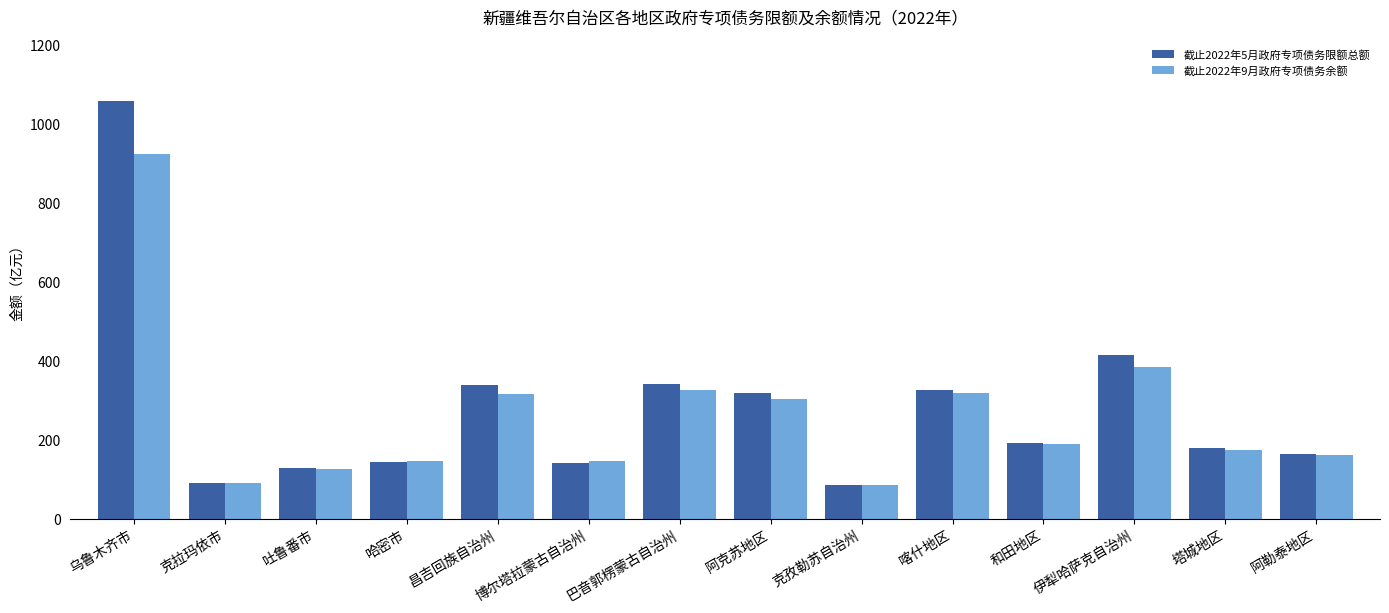

Between 昌吉回族自治州 and 阿勒泰地区, which series saw the biggest shift?

截止2022年5月政府专项债务限额总额